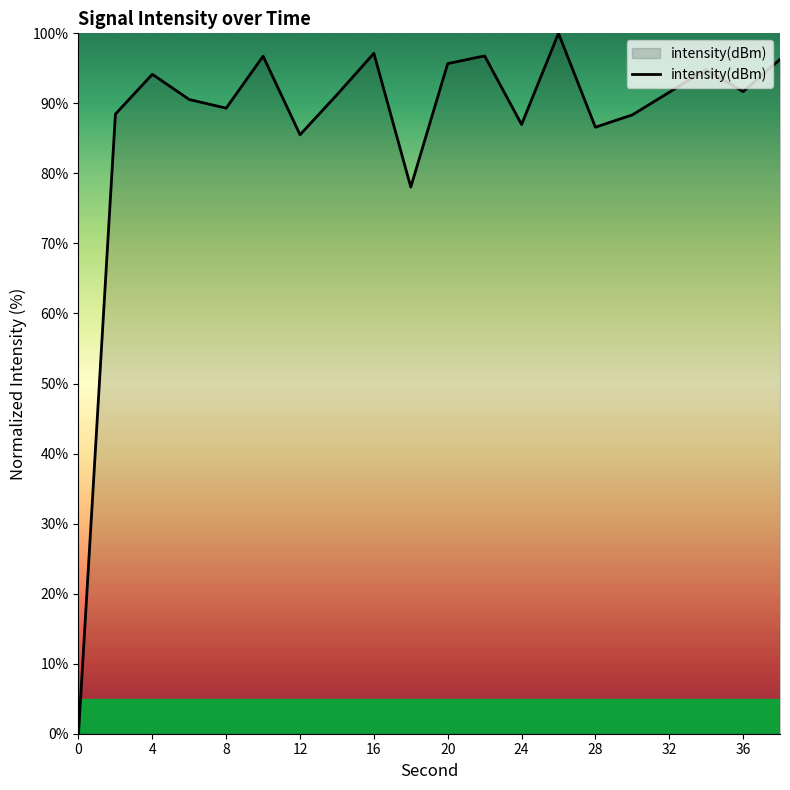

True or false: there are more than 0 points higher than both neighbors.

True